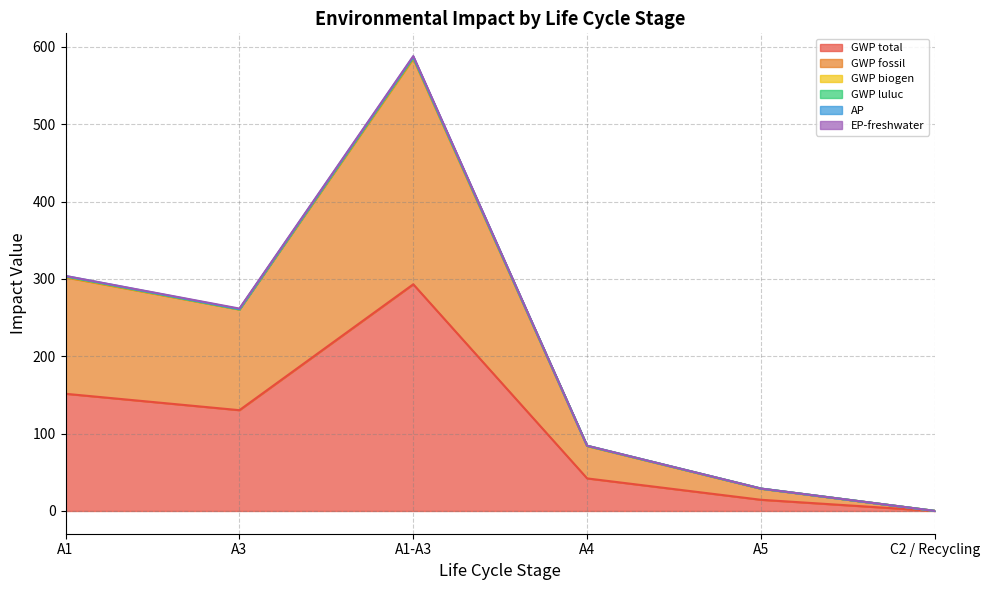

Where is the first local minimum for GWP total?

A3